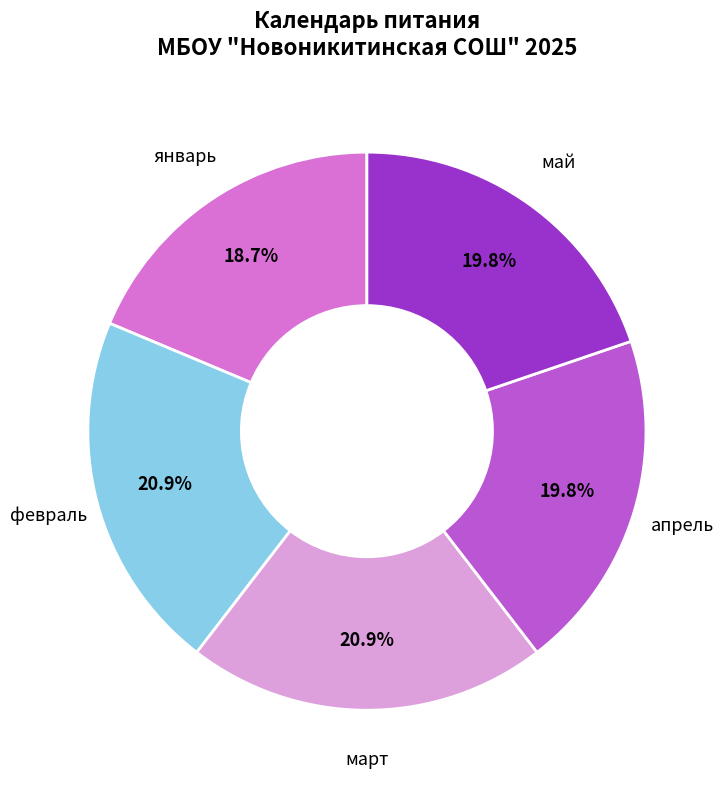

Does any single category account for the majority?

No